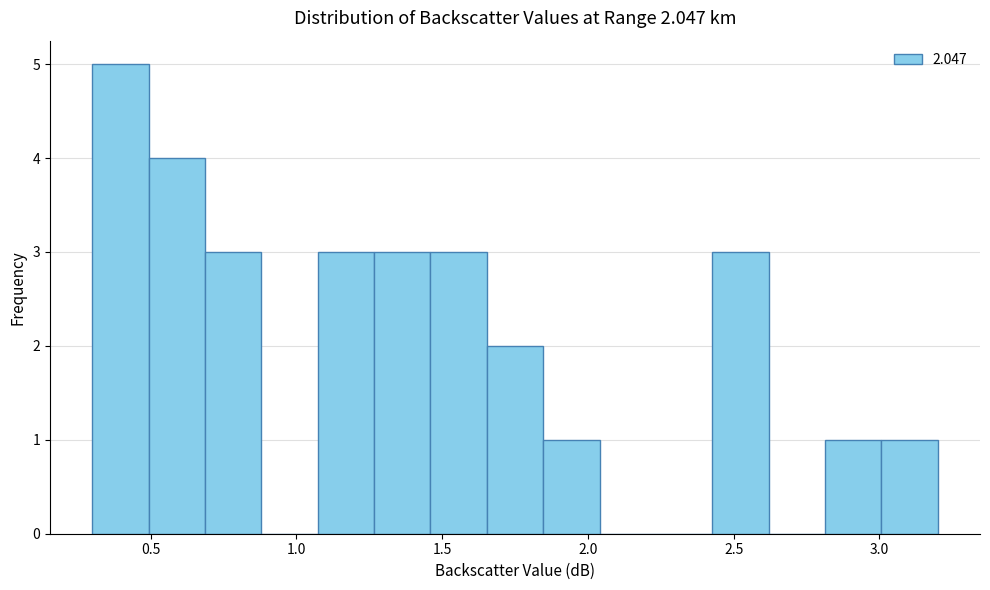

Read against the x-axis, roughly where is the centre of the tallest bar?

0.40